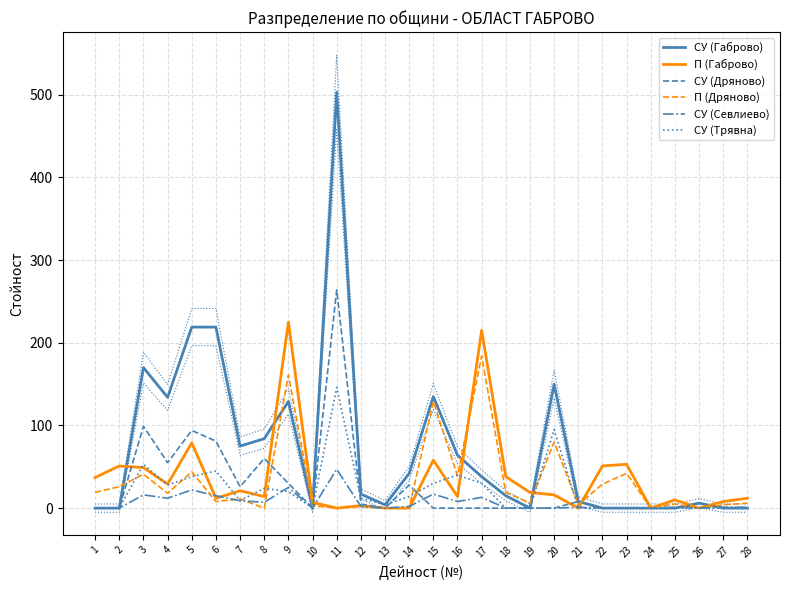

Between 15 and 28, which series saw the biggest shift?

СУ (Габрово)